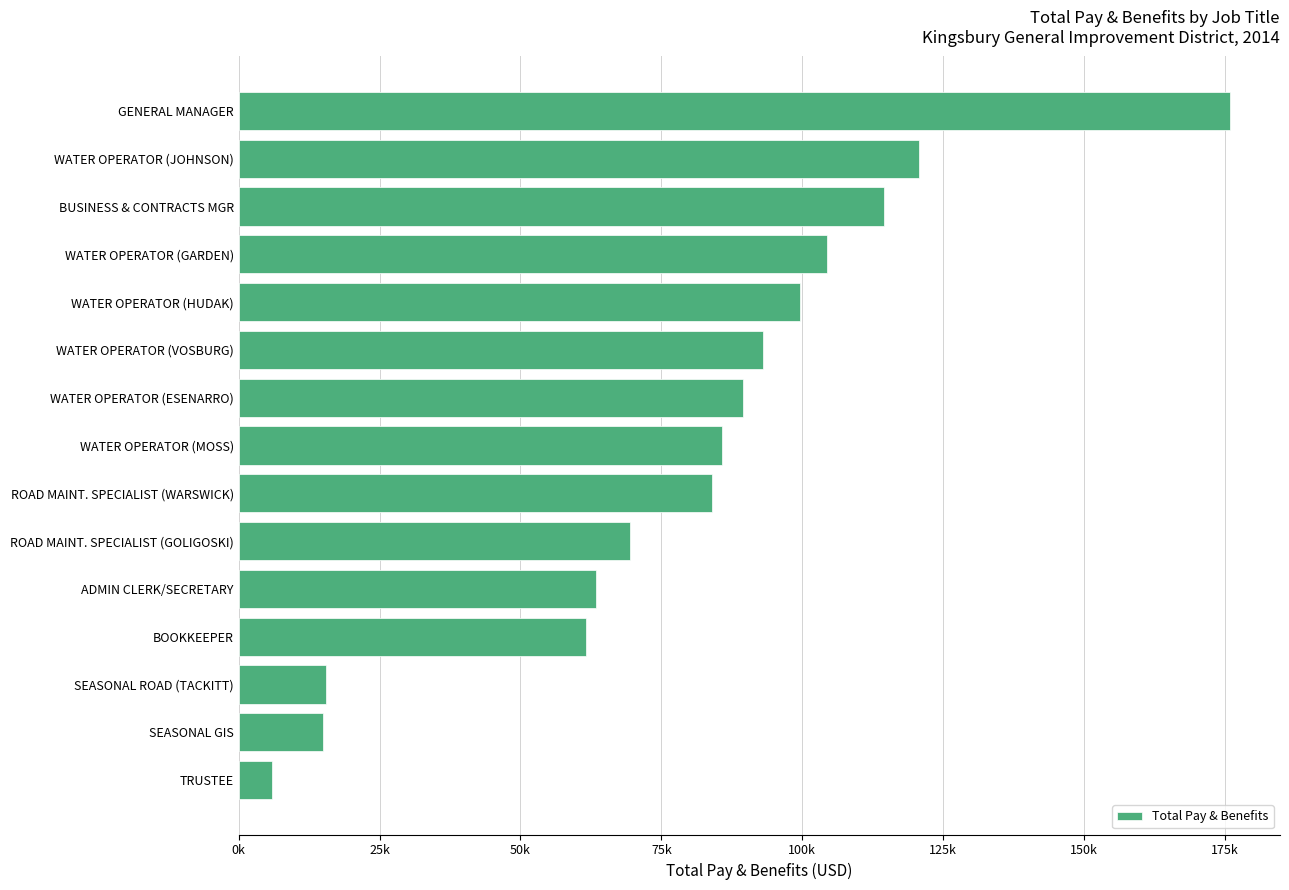

Where does the data first go above 85726?

WATER OPERATOR (MOSS)